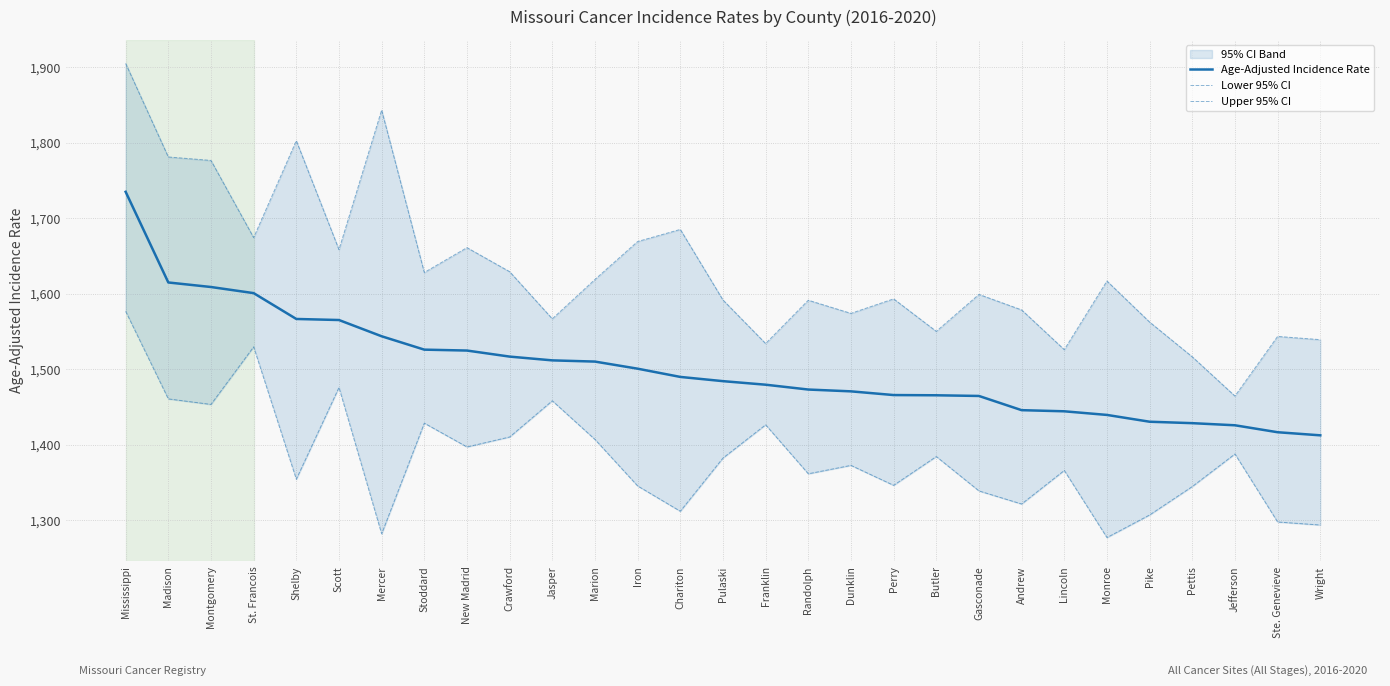

True or false: Upper 95% CI and Lower 95% CI cross at least once.

False